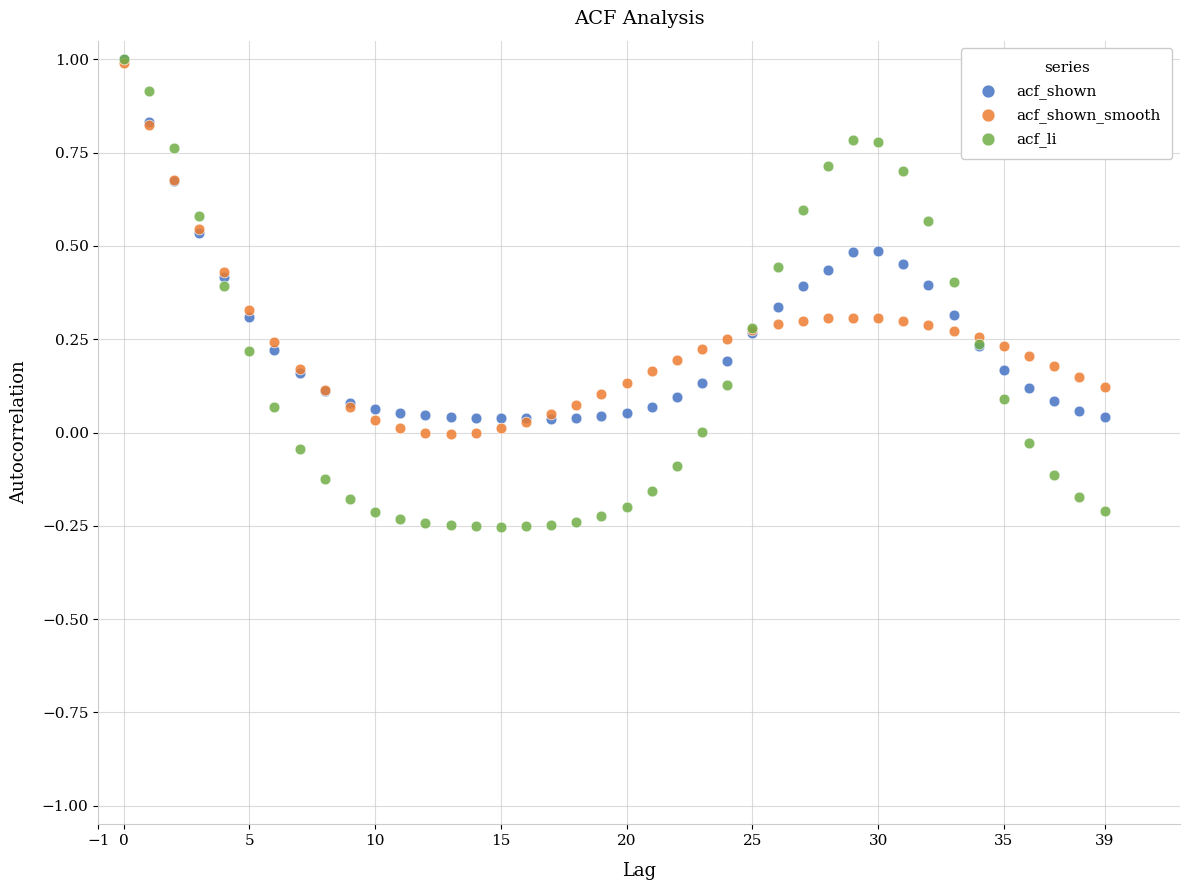

Which series reaches the minimum Y coordinate?

acf_li